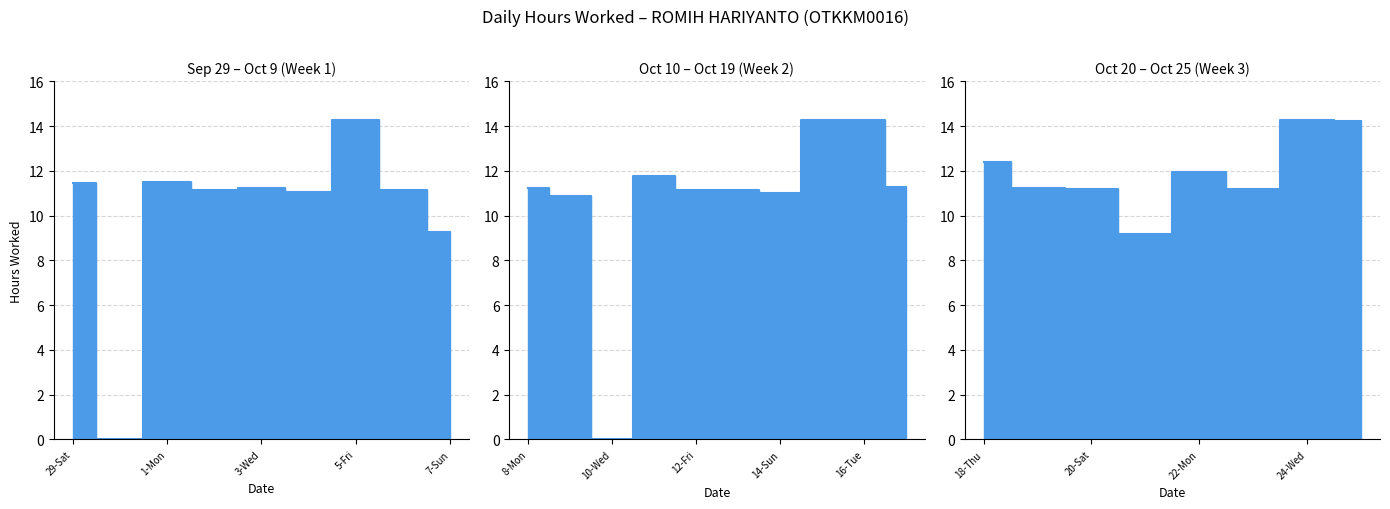

True or false: the data shows 15.7 at 12-Fri.

False